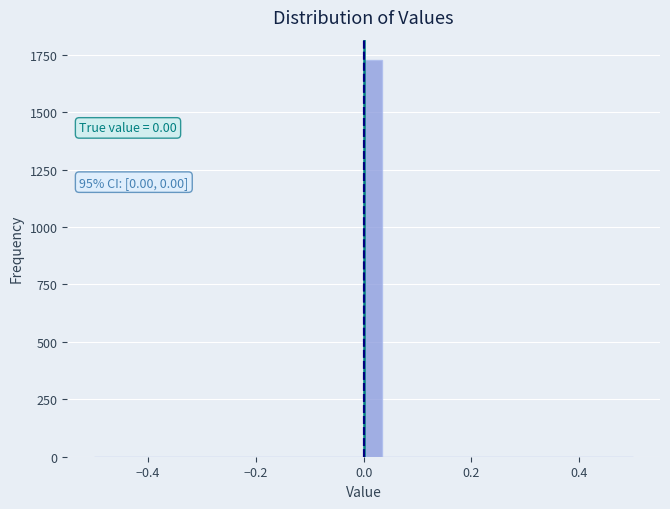

Around what value on the x-axis is the tallest bar? Give the approximate position of its centre, as read against the axis.

0.02